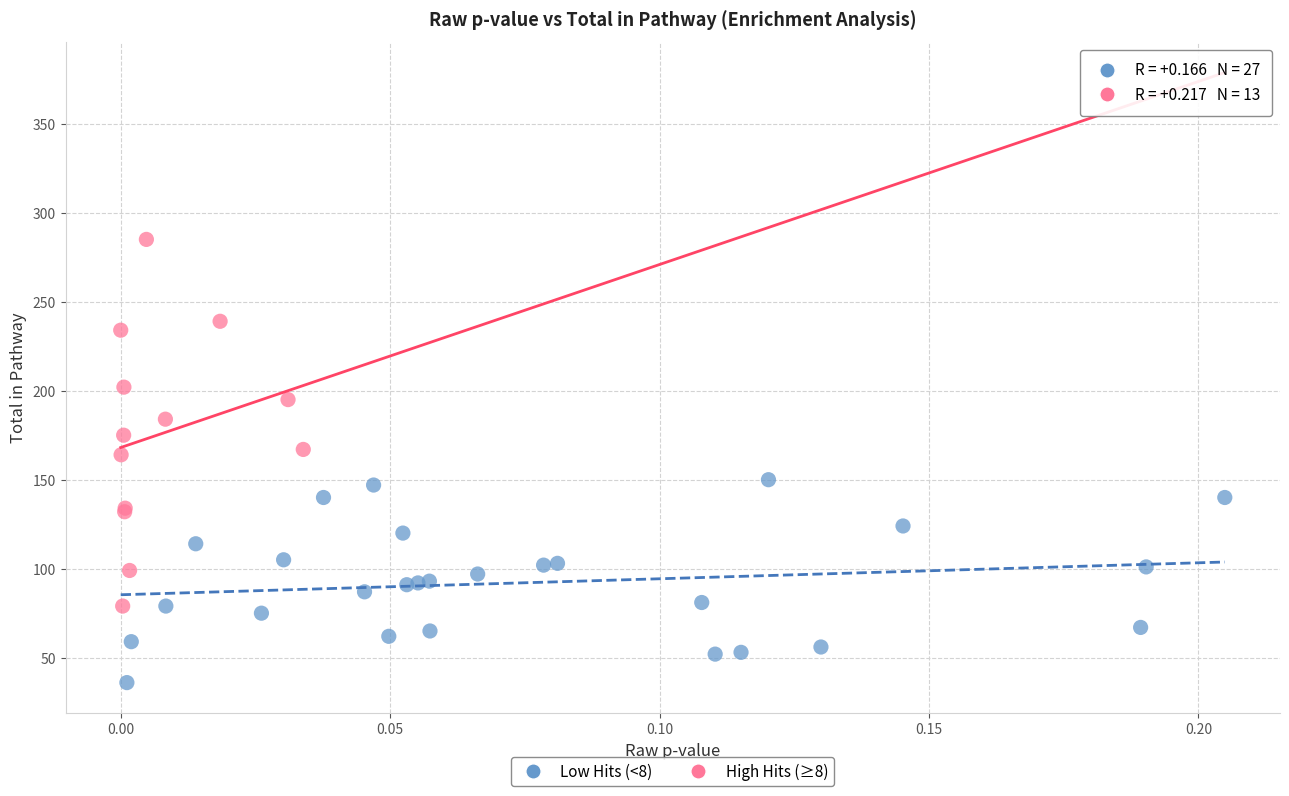

What are all the series names shown in the legend?

Low Hits (<8), High Hits (≥8)